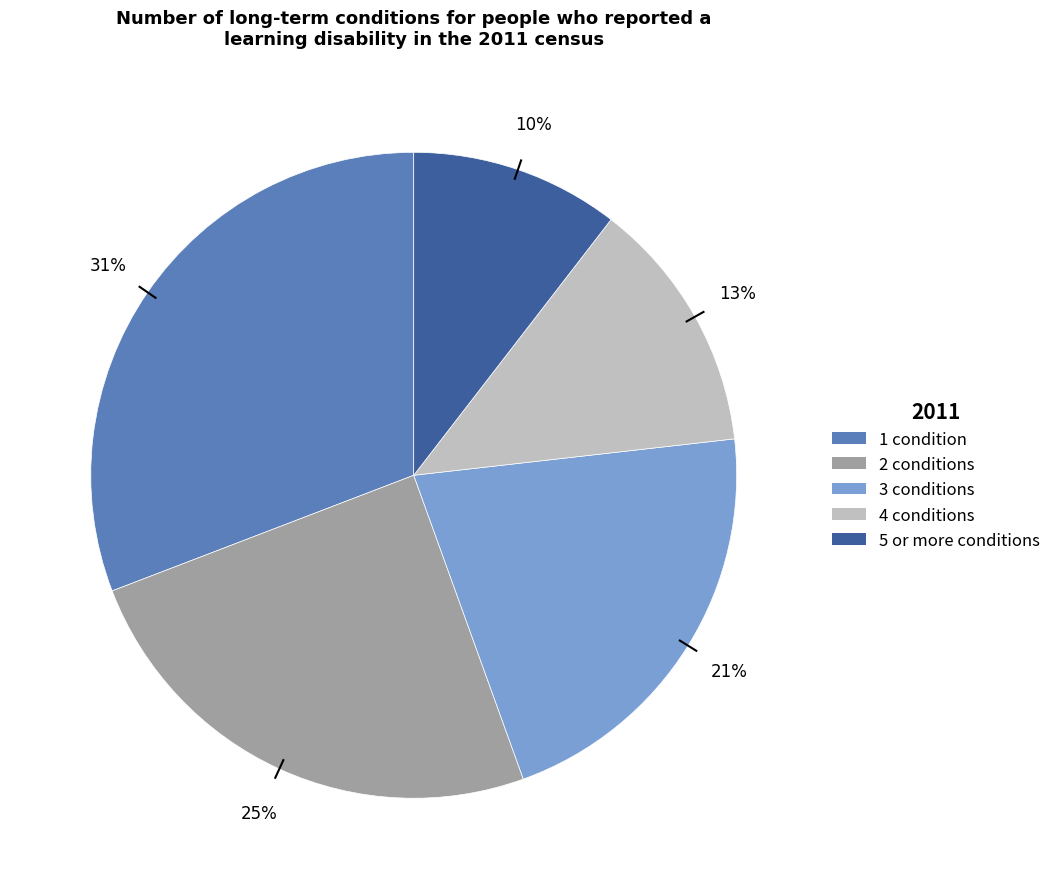

How many slices are in this pie chart?

5